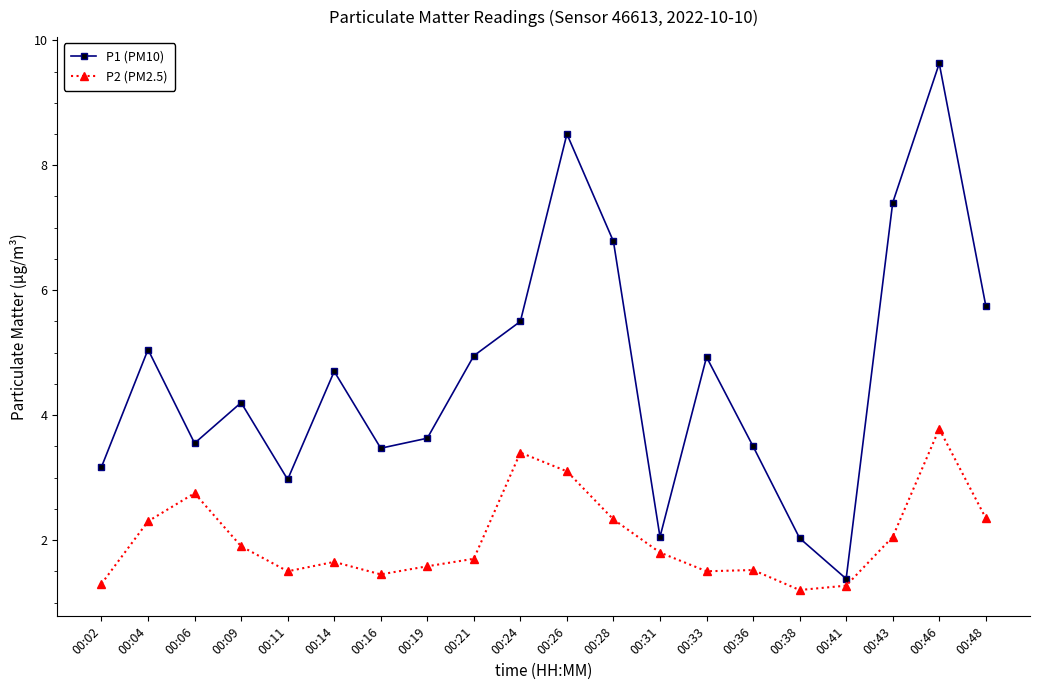

Read the P2 (PM2.5) value at 00:28.

2.3